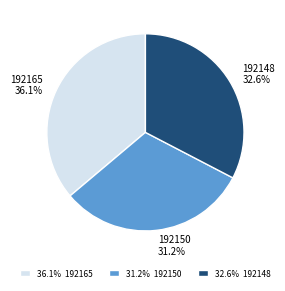

How many segments does this pie chart have?

3